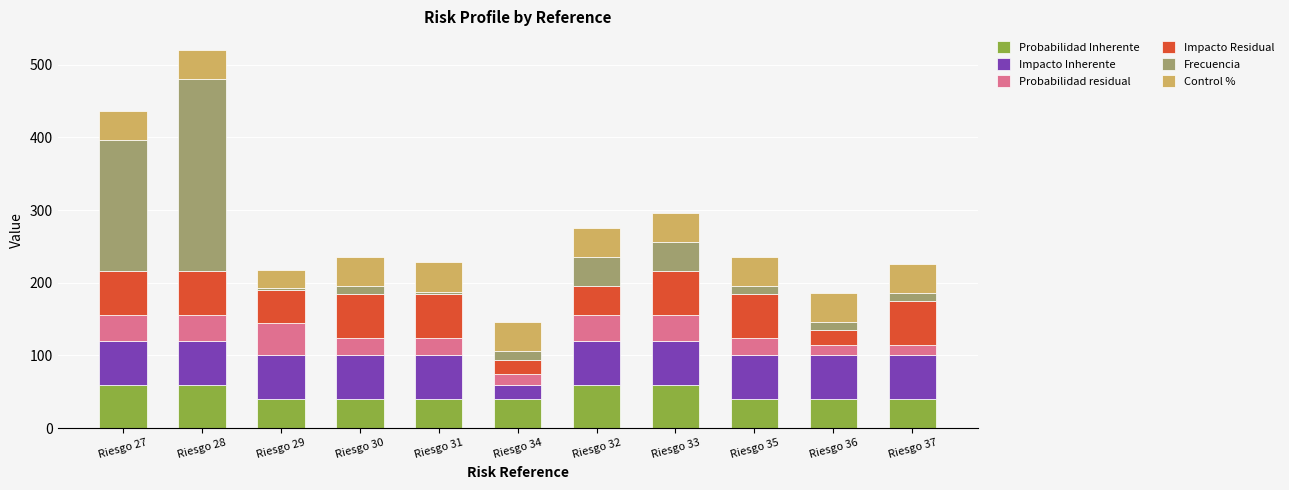

What is the difference between the maximum and minimum values in the Probabilidad Inherente series?

20.0